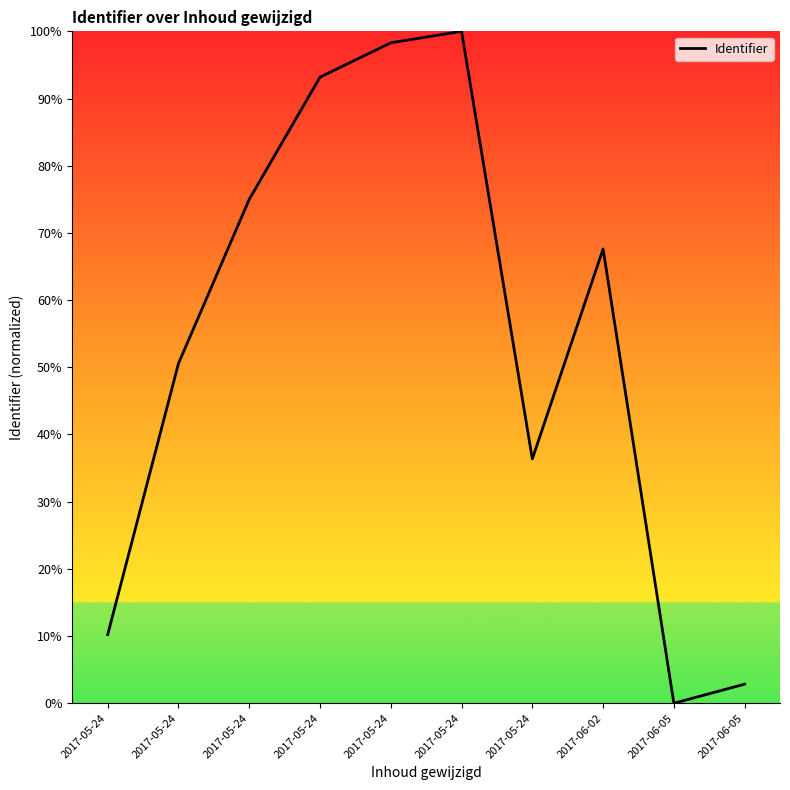

What value does the data have at 2017-05-24?

100.0